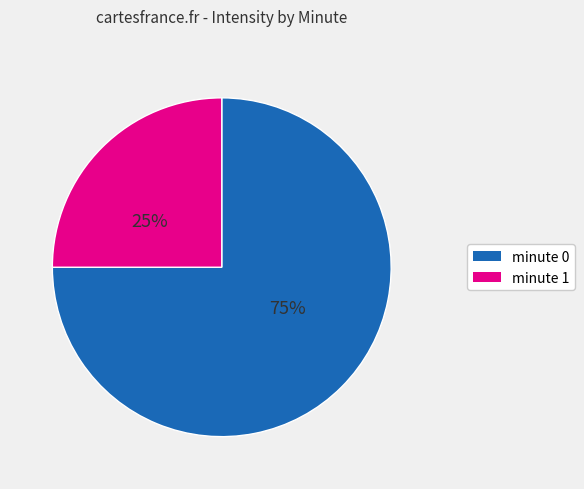

To the nearest percent, what percentage of the pie is minute 0?

75%